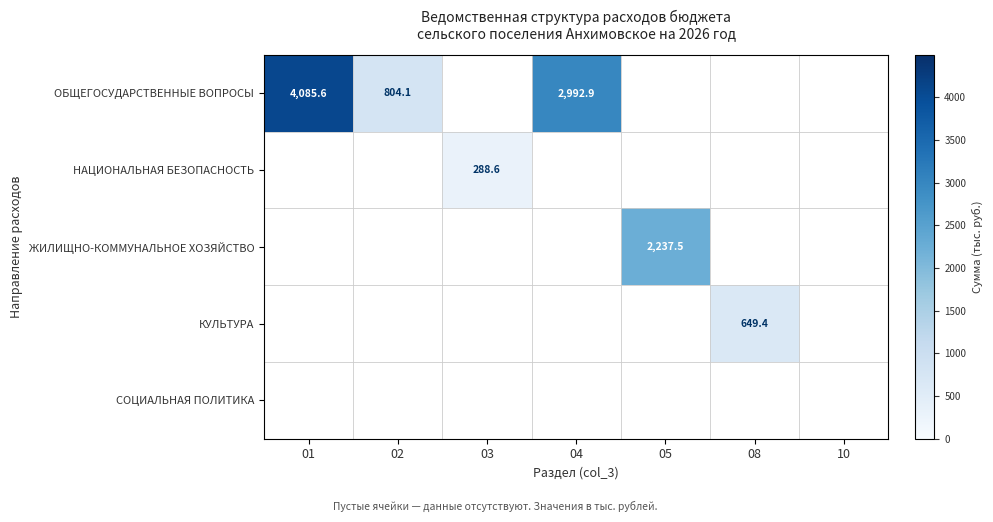

Is it true that ЖИЛИЩНО-КОММУНАЛЬНОЕ ХОЗЯЙСТВО equals 2237.5 at 05?

True